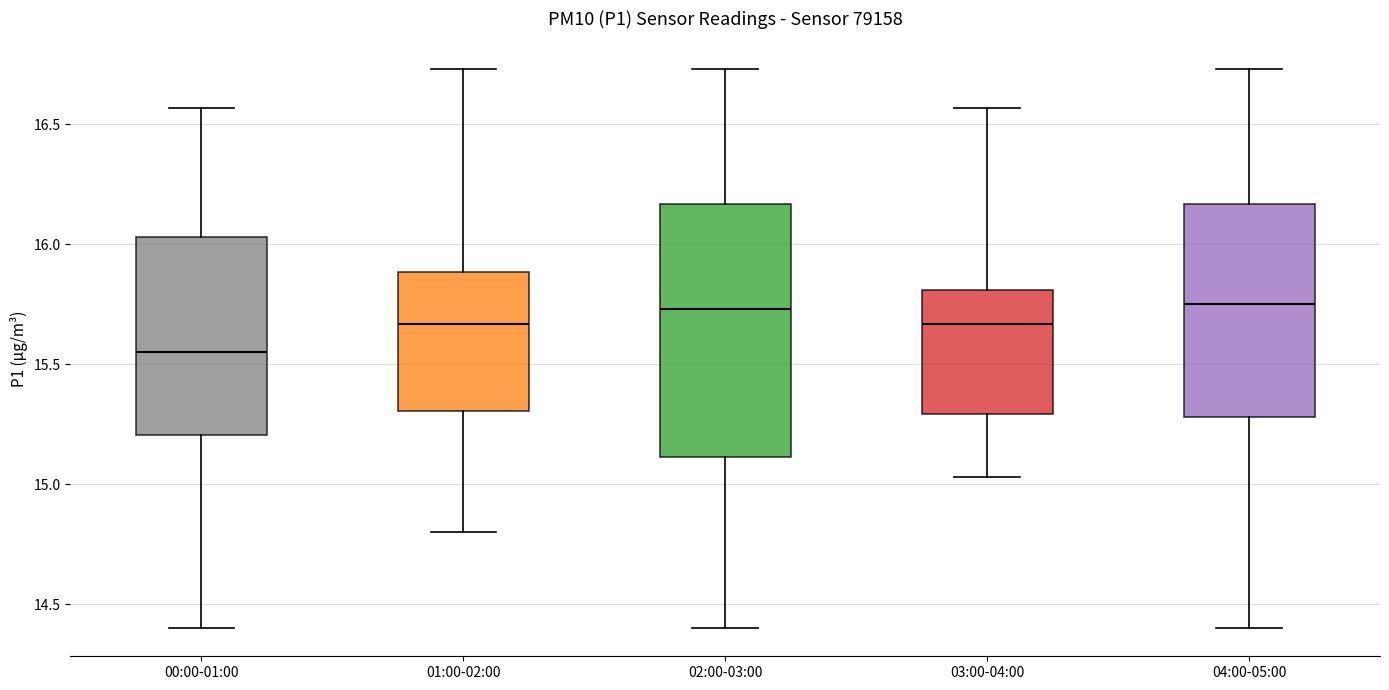

Comparing the boxes themselves (not the whiskers), which one is the tallest?

02:00-03:00